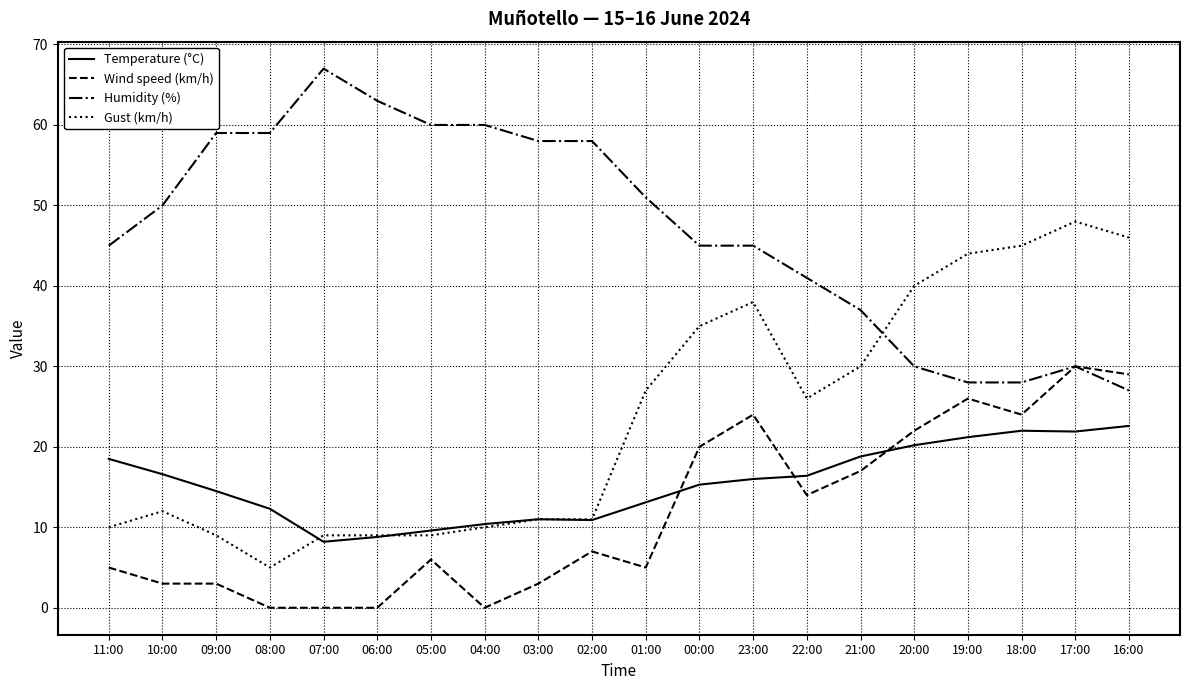

Which series has the largest range (max minus min)?

Gust (km/h)